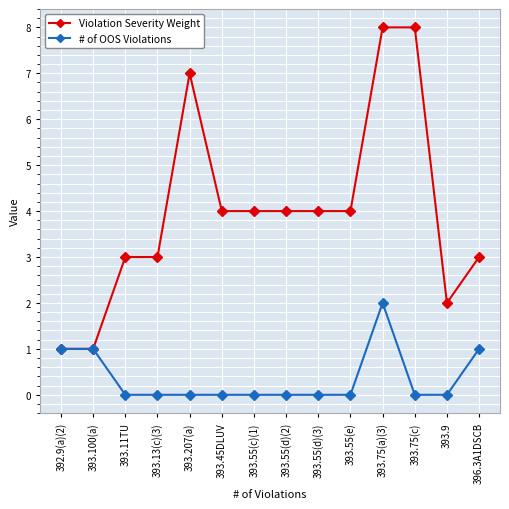

How many lines are shown in the chart?

2